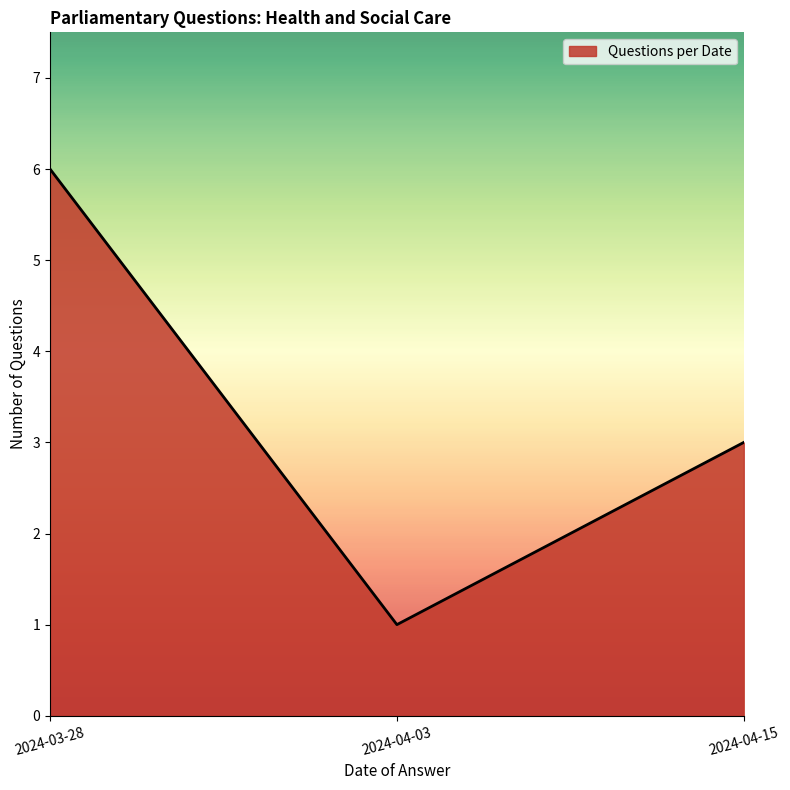

The value at 2024-04-15 is 3. True or false?

True